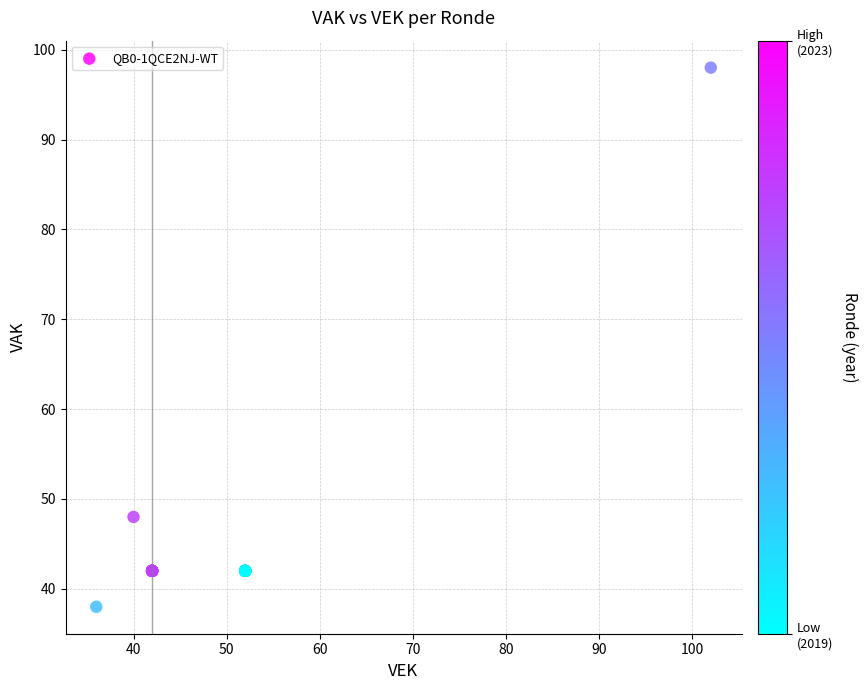

What Y value in the scatter plot is closest to 68?

48